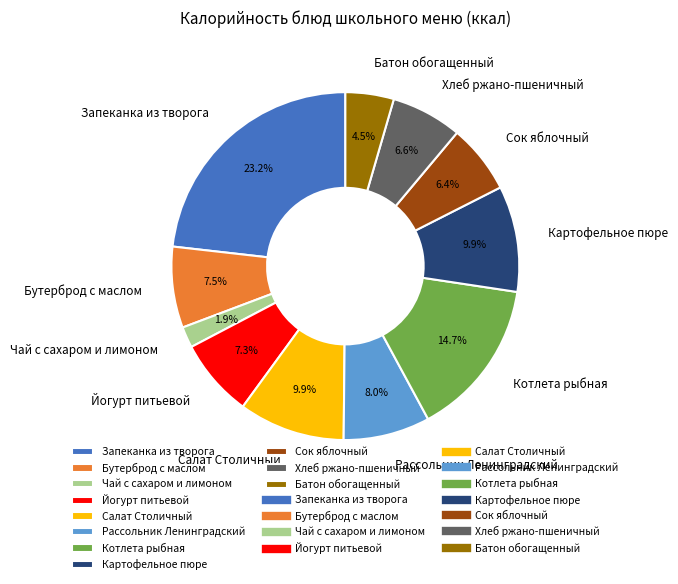

Do Салат Столичный and Чай с сахаром и лимоном together represent more than half of the pie?

No